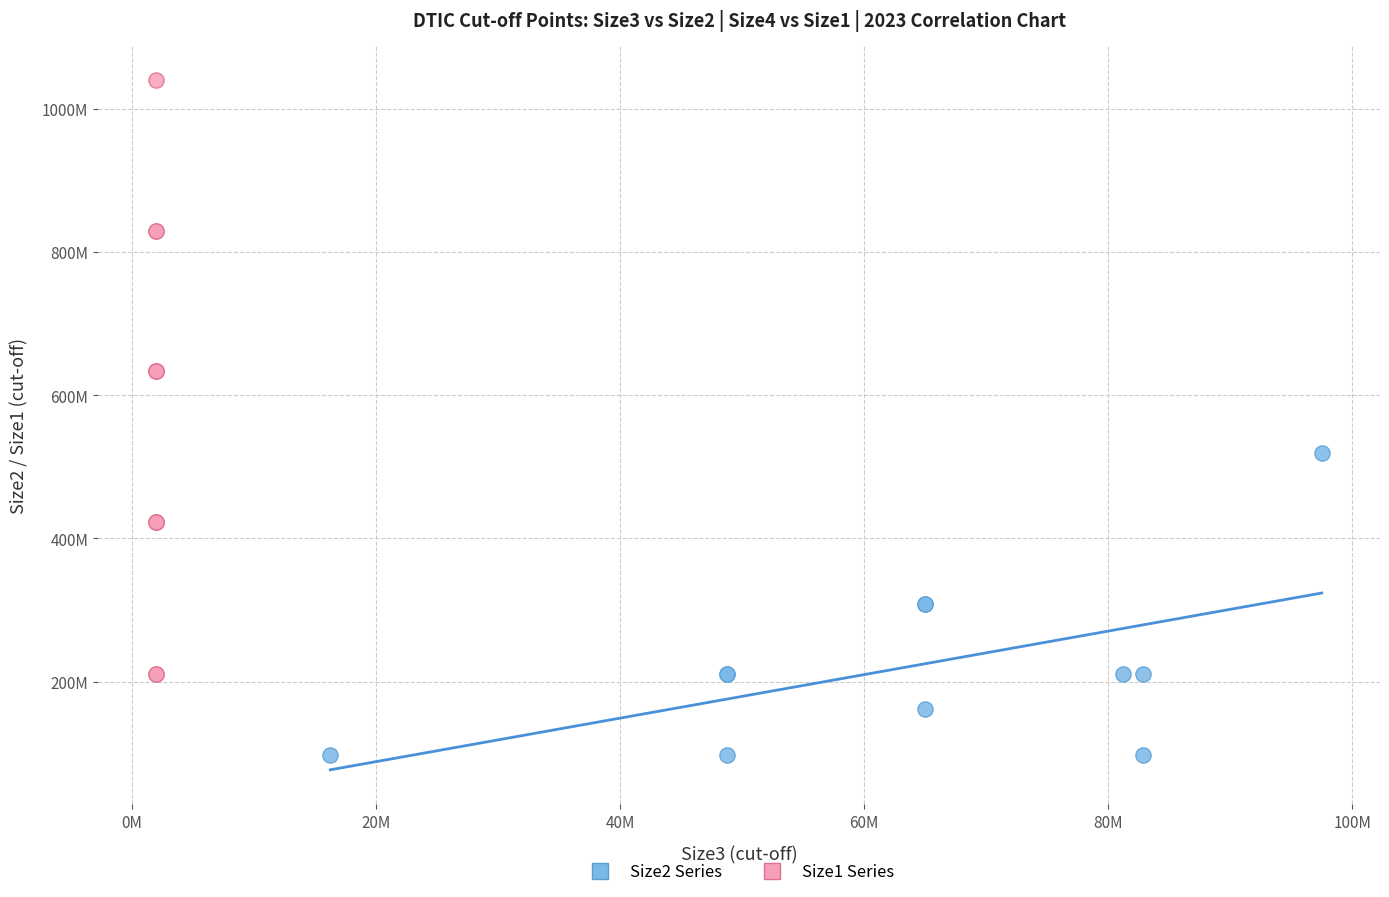

Which series reaches the maximum Y coordinate?

Size1 Series